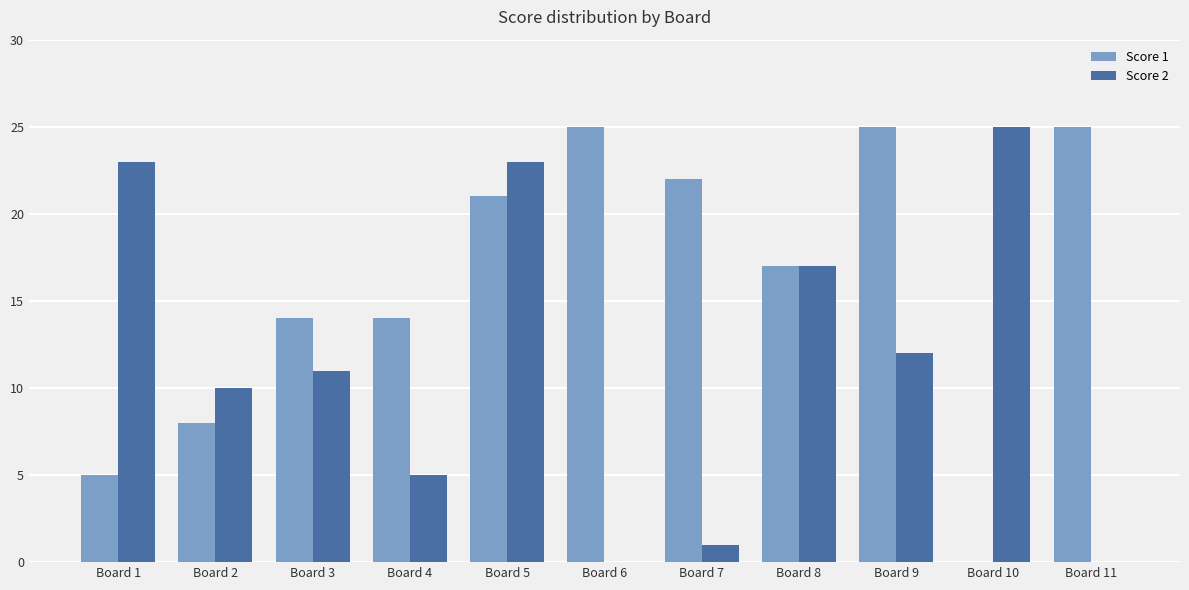

Is it true that Score 2 equals 35 at Board 10?

False